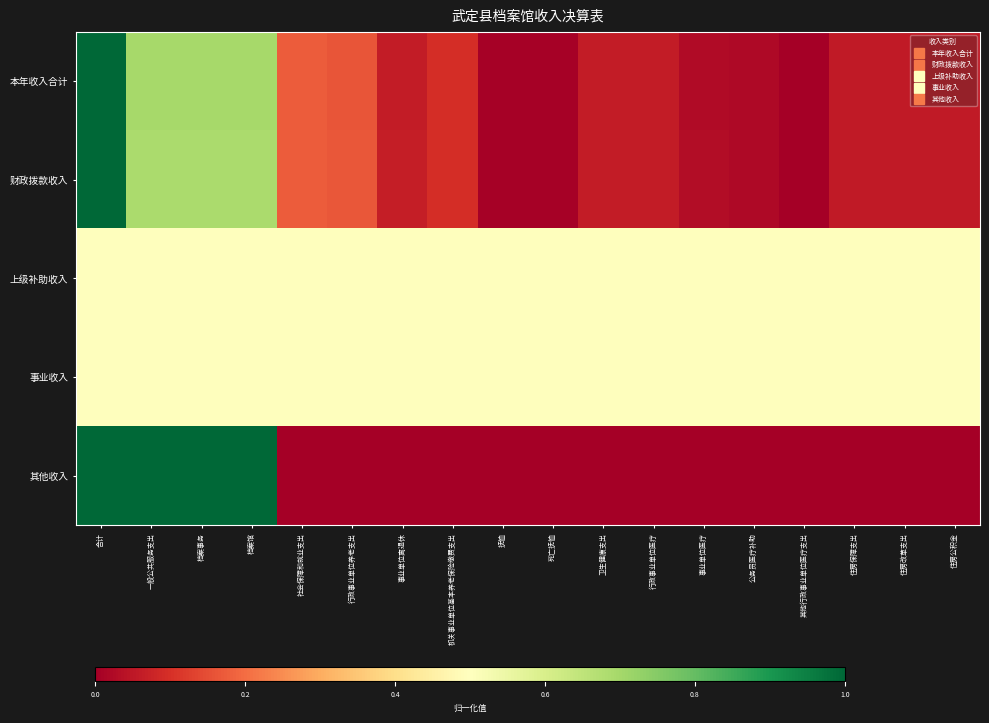

Reading left to right, what are all the values shown in this chart?

本年收入合计: 合计=1.0	一般公共服务支出=0.7	档案事务=0.7	档案馆=0.7	社会保障和就业支出=0.2	行政事业单位养老支出=0.2	事业单位离退休=0.1	机关事业单位基本养老保险缴费支出=0.1	抚恤=0.0	死亡抚恤=0.0	卫生健康支出=0.1	行政事业单位医疗=0.1	事业单位医疗=0.0	公务员医疗补助=0.0	其他行政事业单位医疗支出=0.0	住房保障支出=0.1	住房改革支出=0.1	住房公积金=0.1
财政拨款收入: 合计=1.0	一般公共服务支出=0.7	档案事务=0.7	档案馆=0.7	社会保障和就业支出=0.2	行政事业单位养老支出=0.2	事业单位离退休=0.1	机关事业单位基本养老保险缴费支出=0.1	抚恤=0.0	死亡抚恤=0.0	卫生健康支出=0.1	行政事业单位医疗=0.1	事业单位医疗=0.0	公务员医疗补助=0.0	其他行政事业单位医疗支出=0.0	住房保障支出=0.1	住房改革支出=0.1	住房公积金=0.1
上级补助收入: 合计=0.5	一般公共服务支出=0.5	档案事务=0.5	档案馆=0.5	社会保障和就业支出=0.5	行政事业单位养老支出=0.5	事业单位离退休=0.5	机关事业单位基本养老保险缴费支出=0.5	抚恤=0.5	死亡抚恤=0.5	卫生健康支出=0.5	行政事业单位医疗=0.5	事业单位医疗=0.5	公务员医疗补助=0.5	其他行政事业单位医疗支出=0.5	住房保障支出=0.5	住房改革支出=0.5	住房公积金=0.5
事业收入: 合计=0.5	一般公共服务支出=0.5	档案事务=0.5	档案馆=0.5	社会保障和就业支出=0.5	行政事业单位养老支出=0.5	事业单位离退休=0.5	机关事业单位基本养老保险缴费支出=0.5	抚恤=0.5	死亡抚恤=0.5	卫生健康支出=0.5	行政事业单位医疗=0.5	事业单位医疗=0.5	公务员医疗补助=0.5	其他行政事业单位医疗支出=0.5	住房保障支出=0.5	住房改革支出=0.5	住房公积金=0.5
其他收入: 合计=1.0	一般公共服务支出=1.0	档案事务=1.0	档案馆=1.0	社会保障和就业支出=0.0	行政事业单位养老支出=0.0	事业单位离退休=0.0	机关事业单位基本养老保险缴费支出=0.0	抚恤=0.0	死亡抚恤=0.0	卫生健康支出=0.0	行政事业单位医疗=0.0	事业单位医疗=0.0	公务员医疗补助=0.0	其他行政事业单位医疗支出=0.0	住房保障支出=0.0	住房改革支出=0.0	住房公积金=0.0